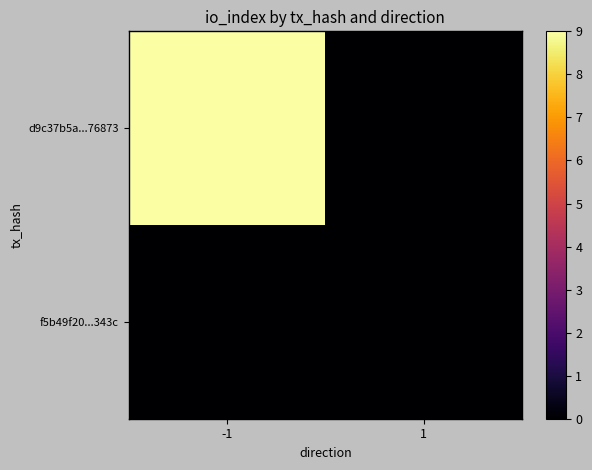

Reading left to right, transcribe all the data shown in this chart.

d9c37b5a...76873: -1=9	1=0
f5b49f20...343c: -1=0	1=0